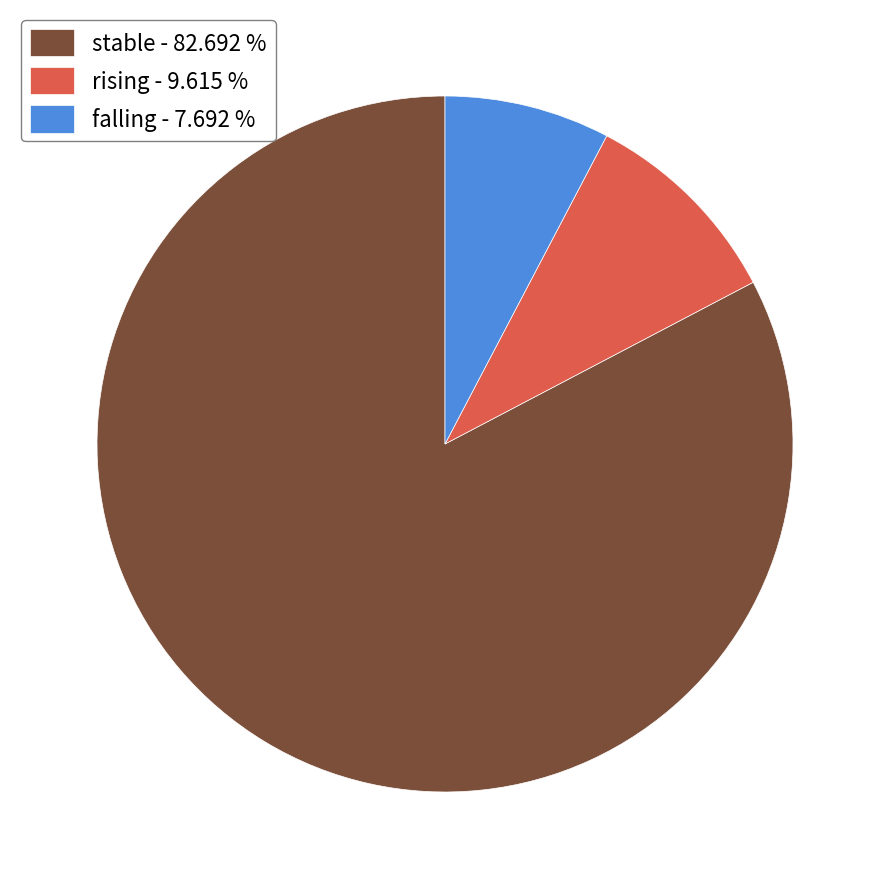

Does stable - 82.692 % represent more than half of the total?

Yes